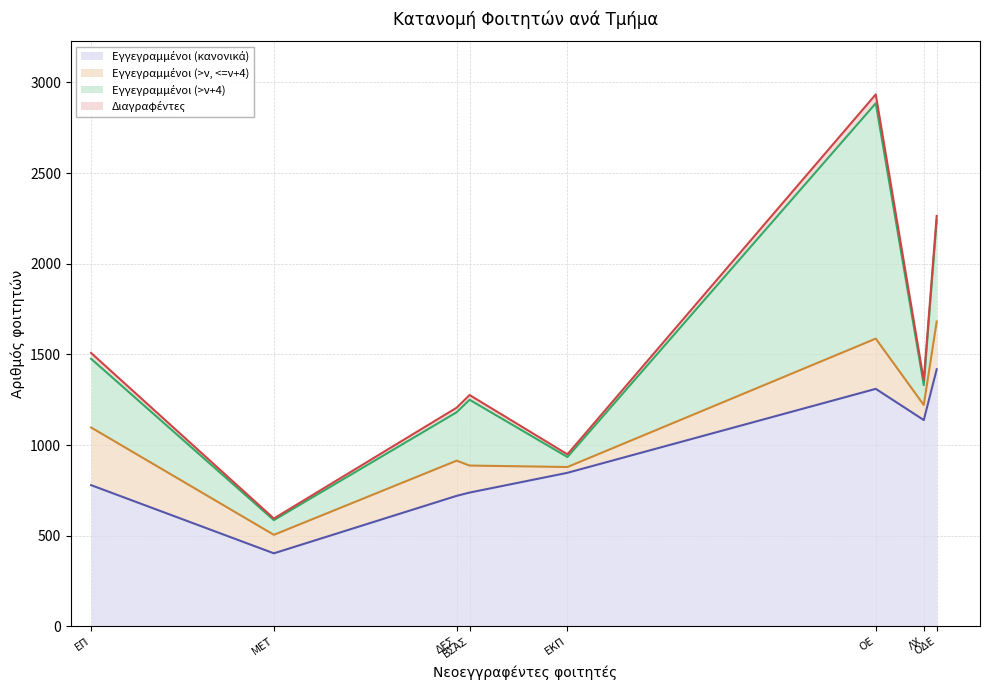

At which category is the sum across all series the highest?

ΟΕ